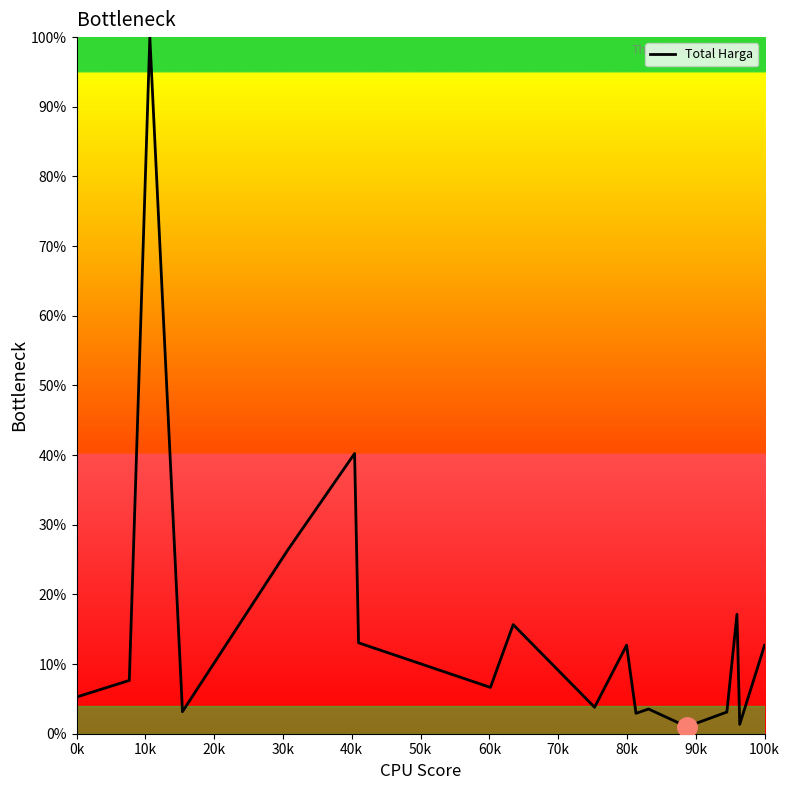

What is the difference between the maximum and minimum values?

99.0